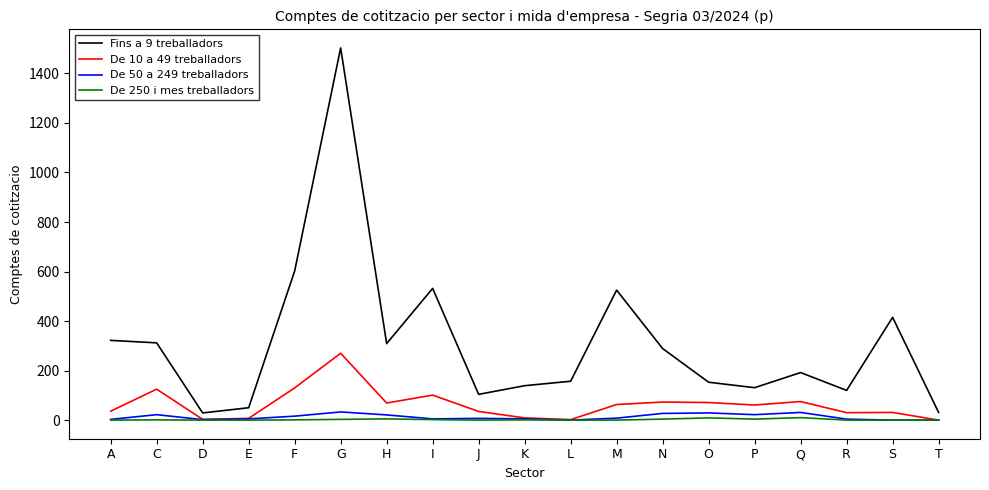

What position from the right is F?

15